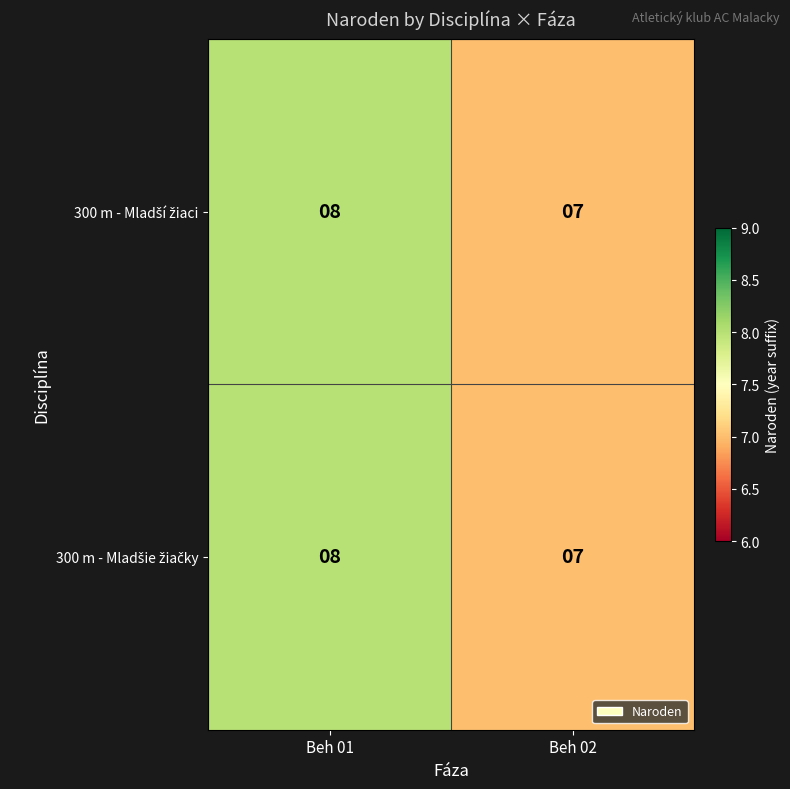

How many categories are shown in the chart?

2